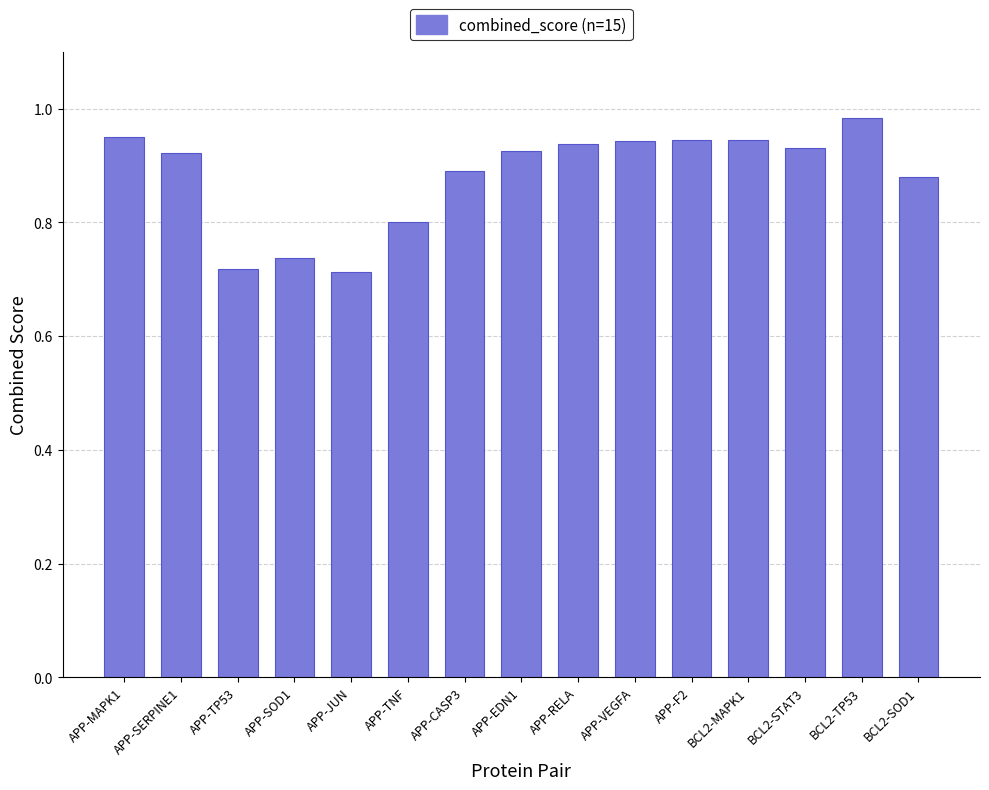

Count the number of categories in the chart.

15